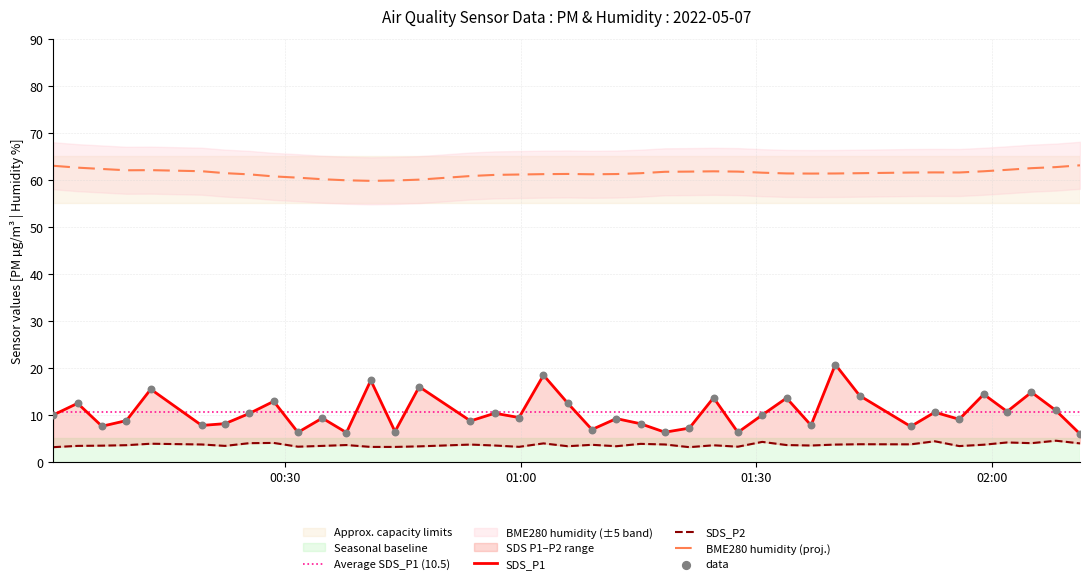

Which series reaches the maximum Y coordinate?

BME280_humidity